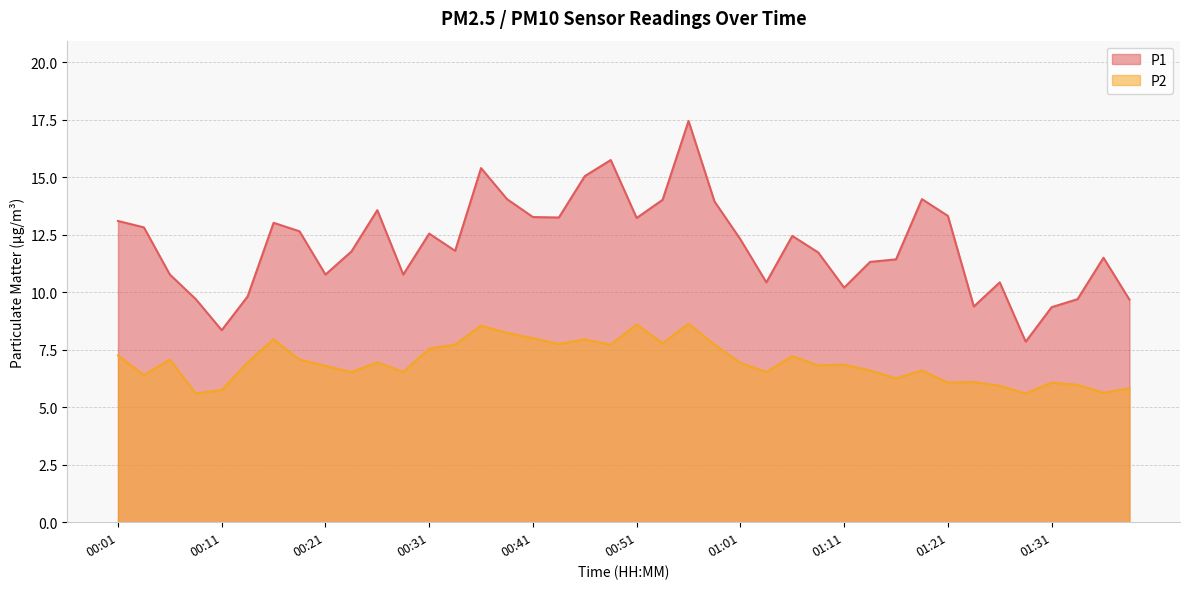

True or false: P2 and P1 cross at least once.

False